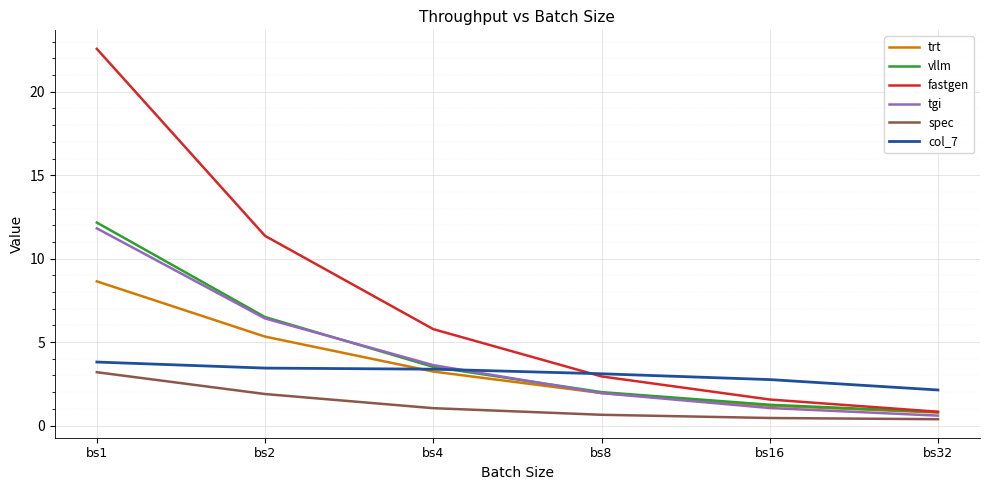

How many lines are shown in the chart?

6